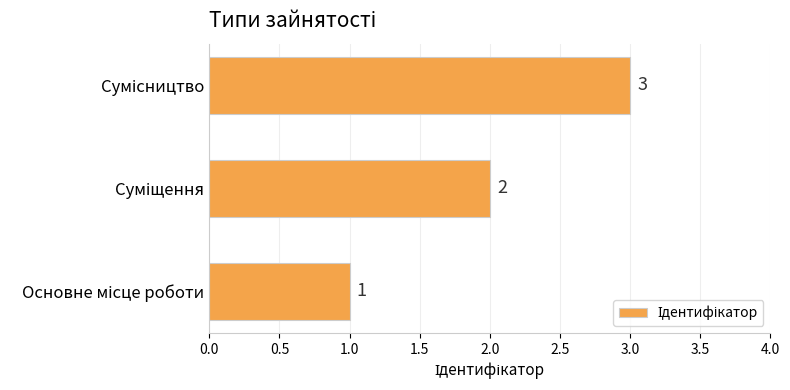

What is the maximum value shown in the chart?

3